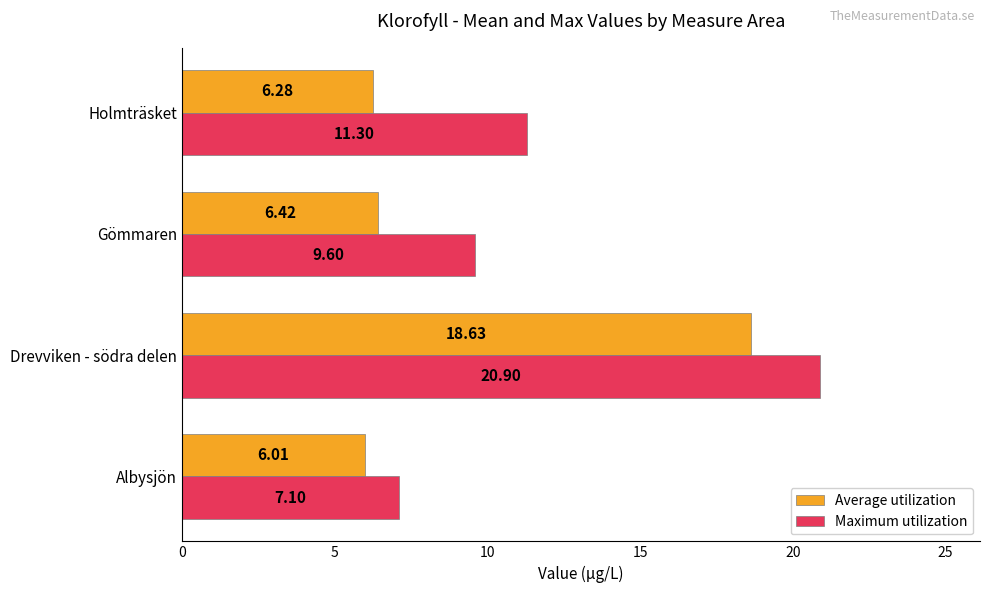

At which label does Average utilization reach its peak?

Drevviken - södra delen